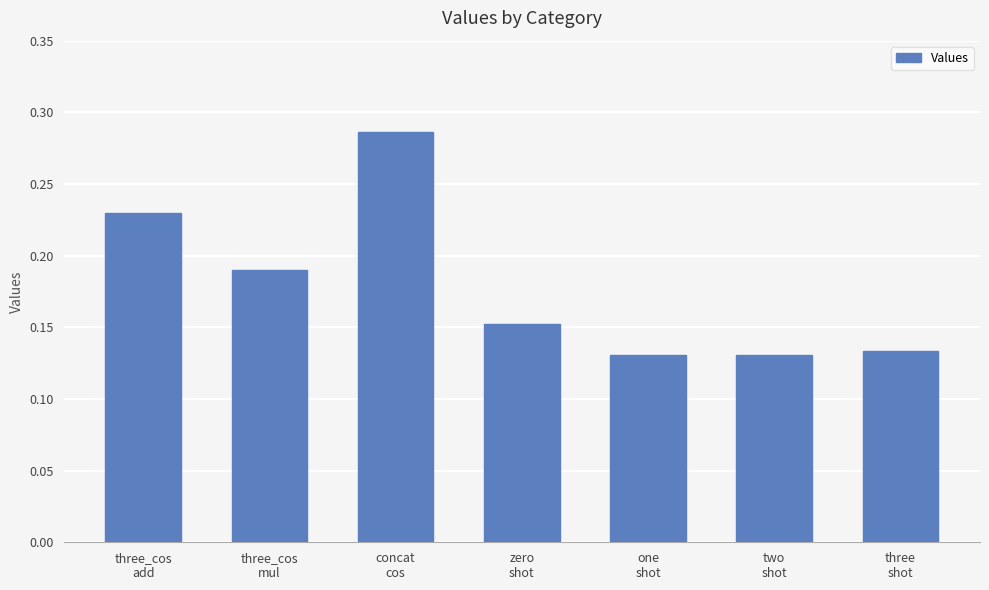

Does the chart contain any negative values?

No